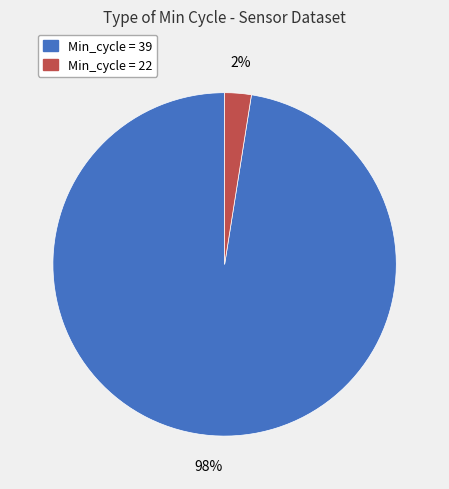

Count the number of slices in the pie.

2